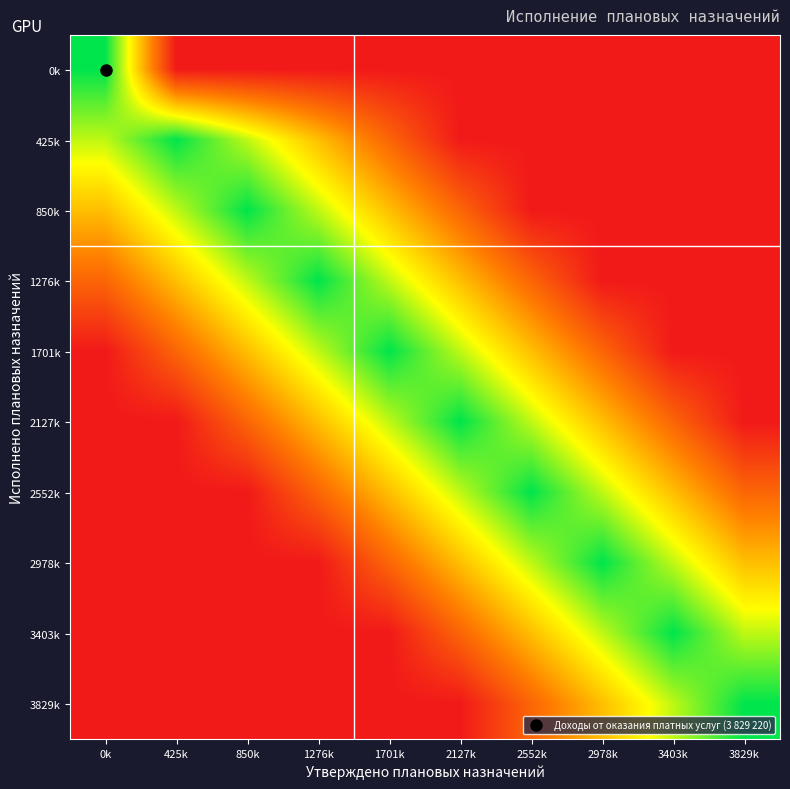

Reading left to right, what are all the values shown in this chart?

0k: 0k=3829220.0	425k=0.0	850k=0.0	1276k=0.0	1701k=0.0	2127k=0.0	2552k=0.0	2978k=0.0	3403k=0.0	3829k=0.0
425k: 0k=2871915.0	425k=3829220.0	850k=2871915.0	1276k=1914610.0	1701k=957305.0	2127k=0.0	2552k=0.0	2978k=0.0	3403k=0.0	3829k=0.0
850k: 0k=1914610.0	425k=2871915.0	850k=3829220.0	1276k=2871915.0	1701k=1914610.0	2127k=957305.0	2552k=0.0	2978k=0.0	3403k=0.0	3829k=0.0
1276k: 0k=957305.0	425k=1914610.0	850k=2871915.0	1276k=3829220.0	1701k=2871915.0	2127k=1914610.0	2552k=957305.0	2978k=0.0	3403k=0.0	3829k=0.0
1701k: 0k=0.0	425k=957305.0	850k=1914610.0	1276k=2871915.0	1701k=3829220.0	2127k=2871915.0	2552k=1914610.0	2978k=957305.0	3403k=0.0	3829k=0.0
2127k: 0k=0.0	425k=0.0	850k=957305.0	1276k=1914610.0	1701k=2871915.0	2127k=3829220.0	2552k=2871915.0	2978k=1914610.0	3403k=957305.0	3829k=0.0
2552k: 0k=0.0	425k=0.0	850k=0.0	1276k=957305.0	1701k=1914610.0	2127k=2871915.0	2552k=3829220.0	2978k=2871915.0	3403k=1914610.0	3829k=957305.0
2978k: 0k=0.0	425k=0.0	850k=0.0	1276k=0.0	1701k=957305.0	2127k=1914610.0	2552k=2871915.0	2978k=3829220.0	3403k=2871915.0	3829k=1914610.0
3403k: 0k=0.0	425k=0.0	850k=0.0	1276k=0.0	1701k=0.0	2127k=957305.0	2552k=1914610.0	2978k=2871915.0	3403k=3829220.0	3829k=2871915.0
3829k: 0k=0.0	425k=0.0	850k=0.0	1276k=0.0	1701k=0.0	2127k=0.0	2552k=957305.0	2978k=1914610.0	3403k=2871915.0	3829k=3829220.0